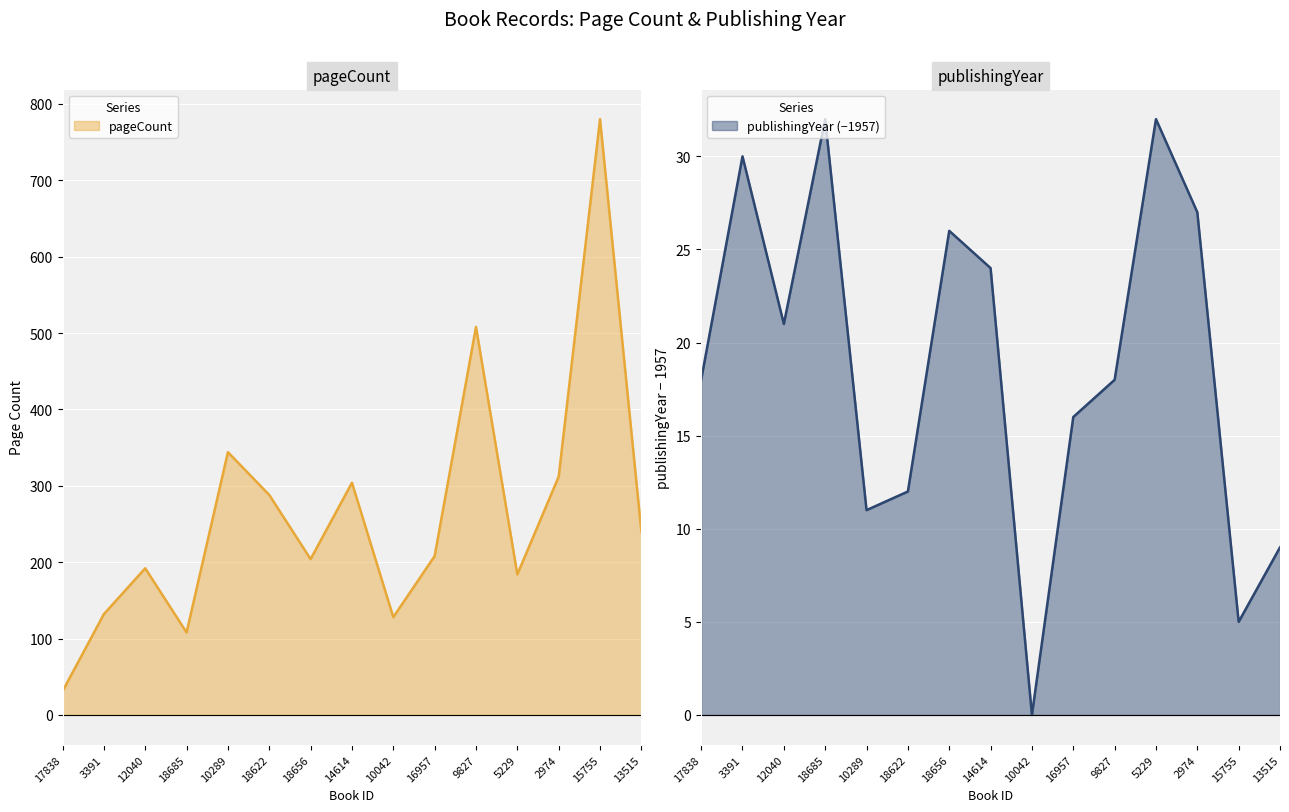

What is the total value across all series at 2974?

339